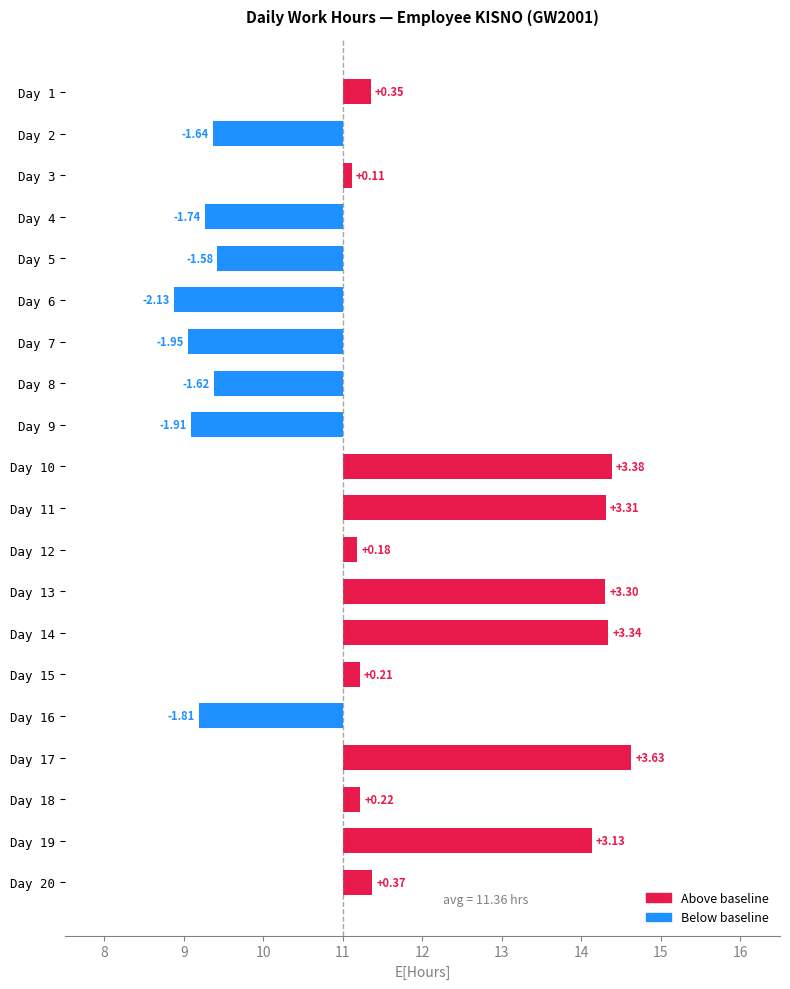

How many values are below zero?

8